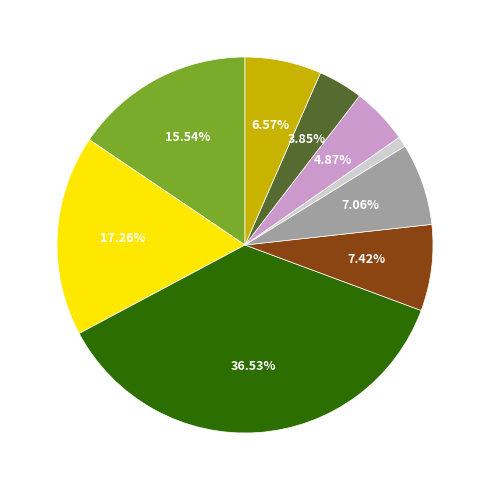

Is there a majority slice in this chart?

No